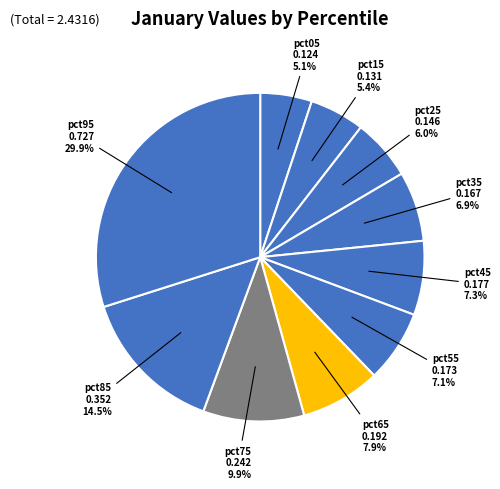

Is there a majority slice in this chart?

No